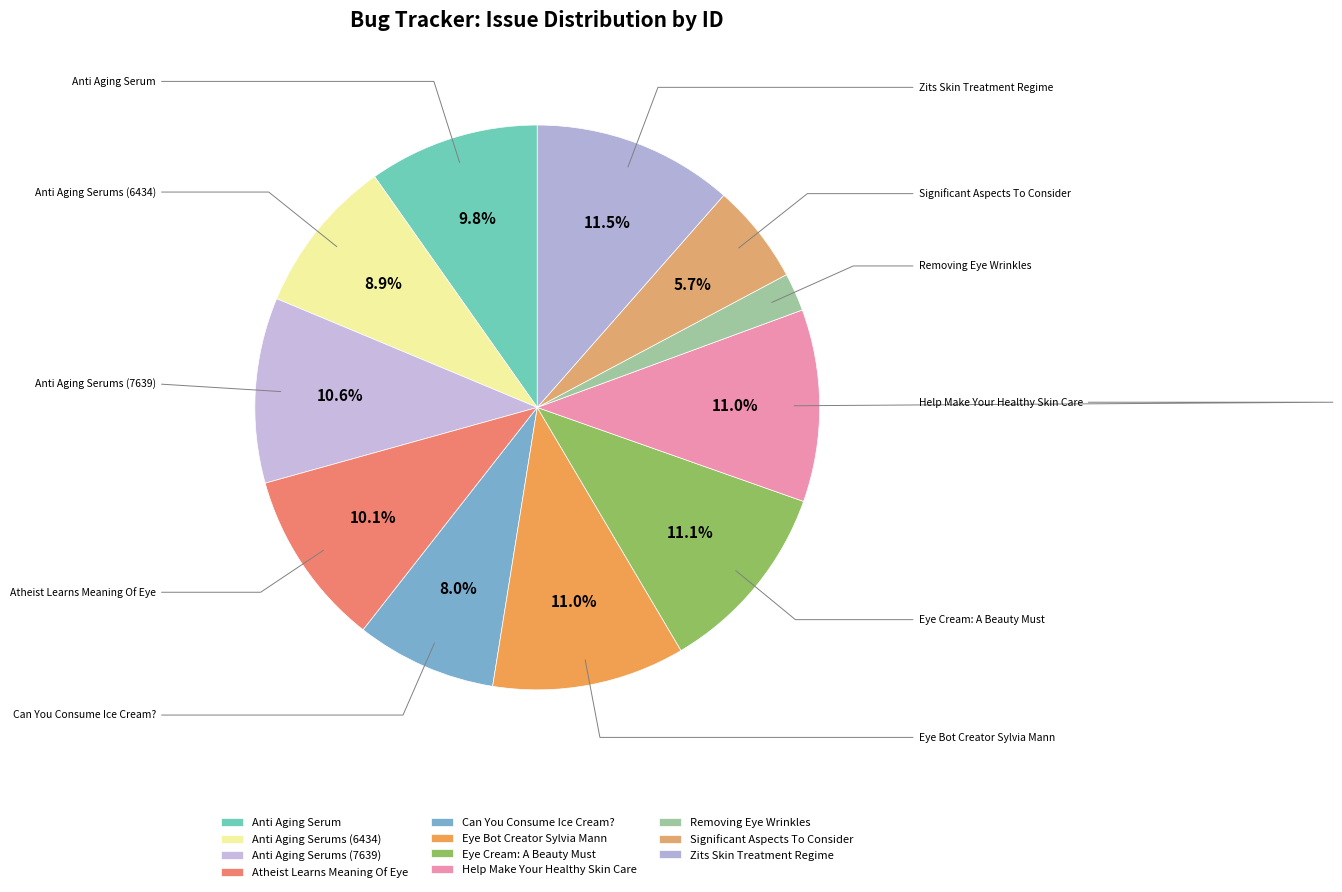

Between Can You Consume Ice Cream? and Significant Aspects To Consider, which is larger?

Can You Consume Ice Cream?